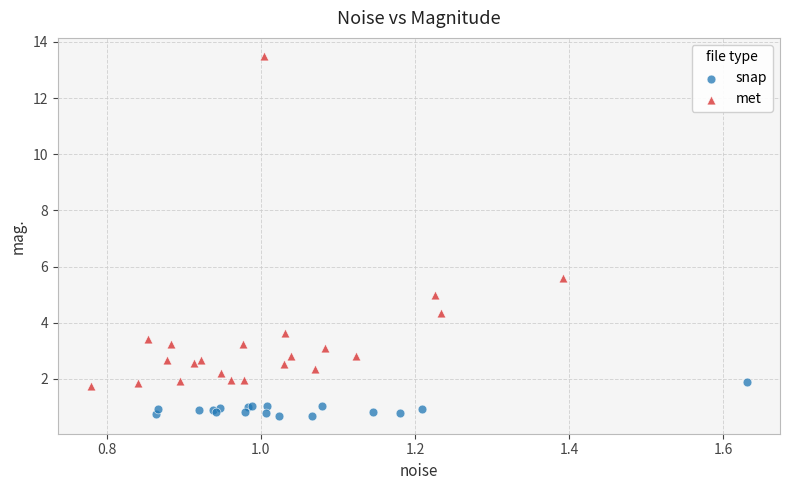

What are all the series names shown in the legend?

snap, met